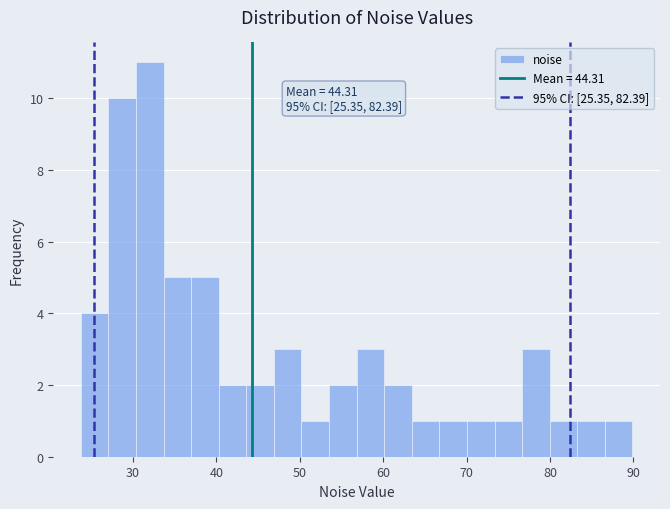

Read against the x-axis, roughly where is the centre of the tallest bar?

32